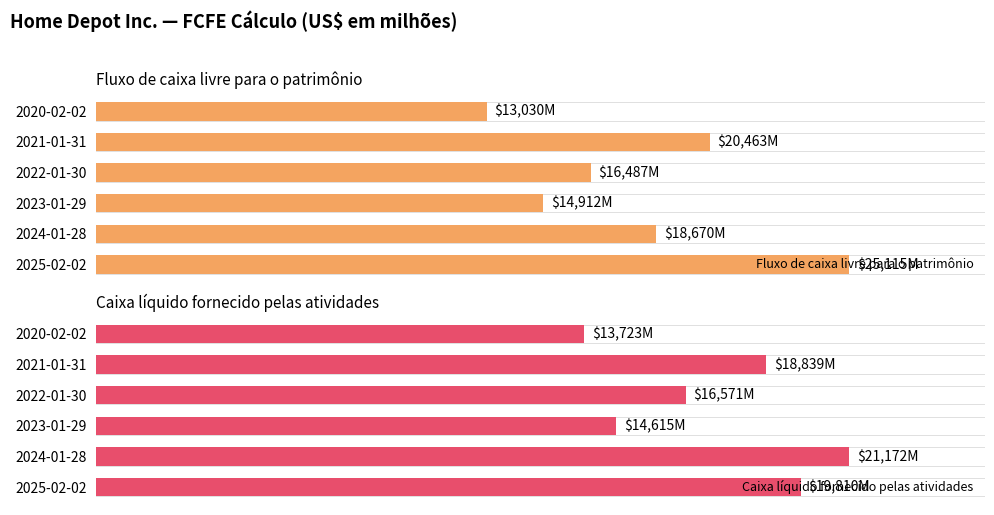

Which category has the lowest value in the Fluxo de caixa livre para o patrimônio series?

2020-02-02